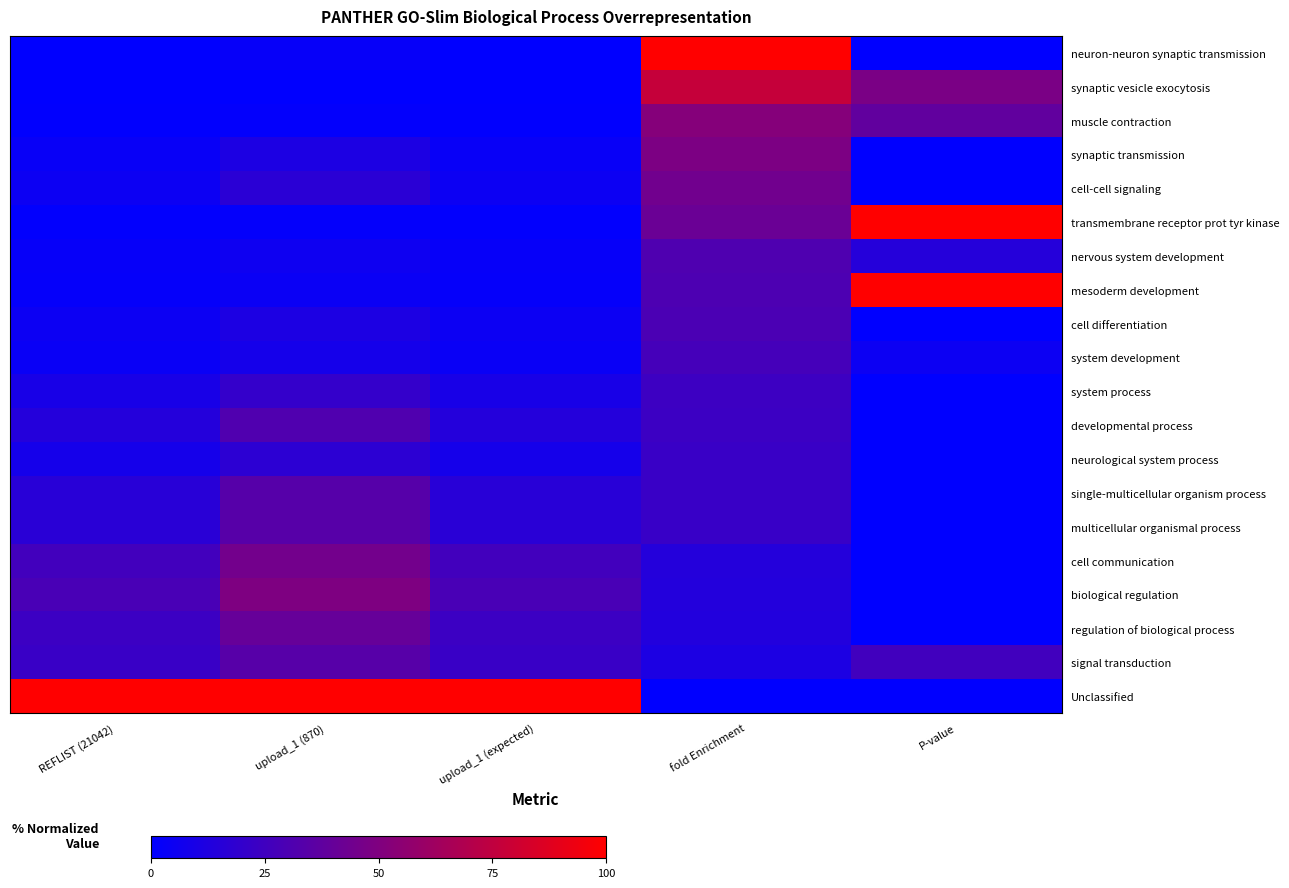

At which category is the sum across all series the highest?

fold Enrichment